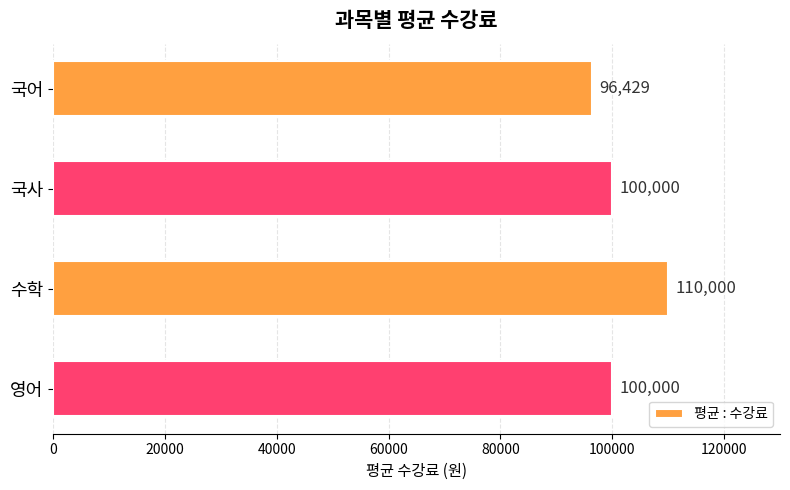

What is the greatest value displayed?

110000.0